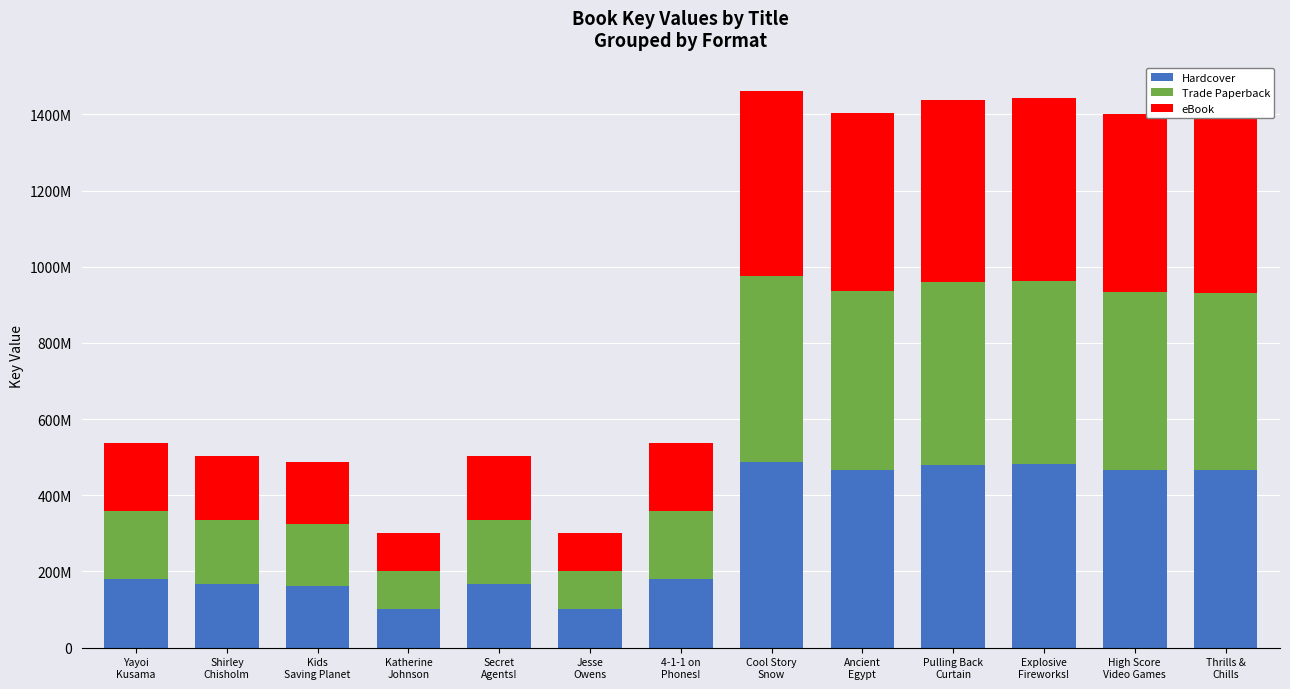

Are the bars grouped side by side (vs. stacked)?

No